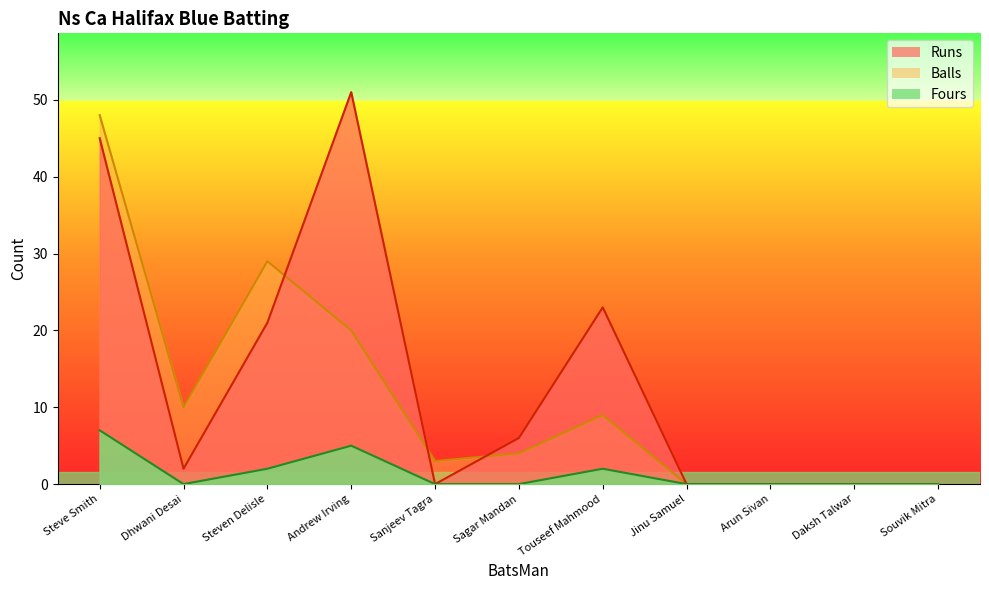

Count the Fours values in the range 0 to 2.

9